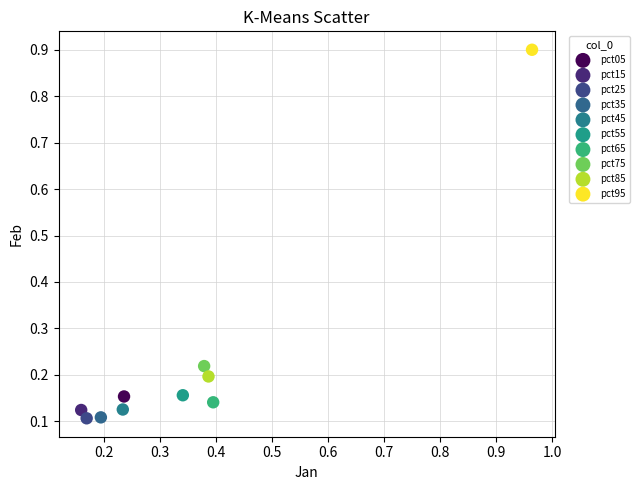

Which series reaches the maximum Y coordinate?

pct95